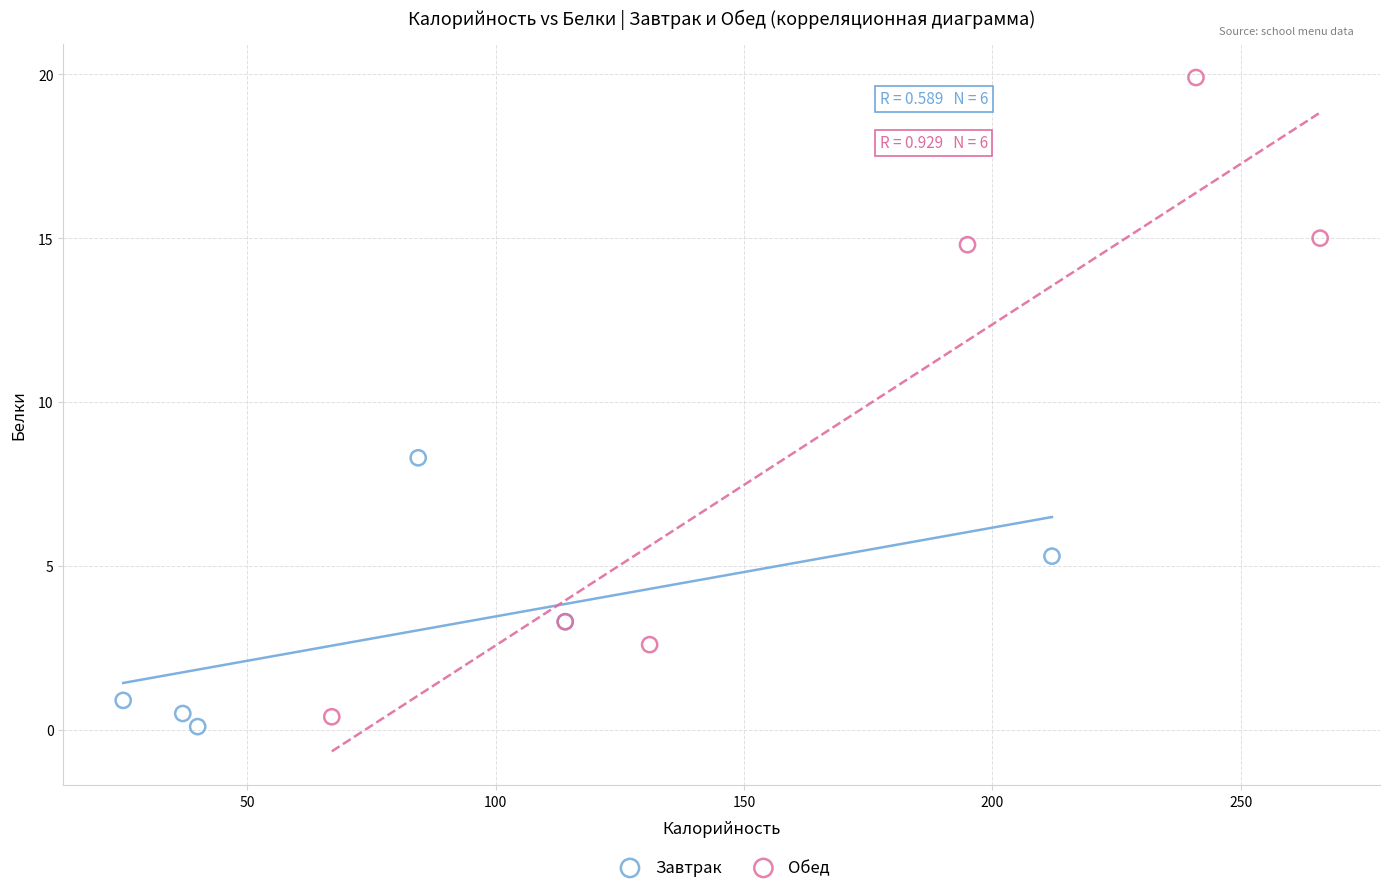

Which series has the widest spread of Y values?

Обед